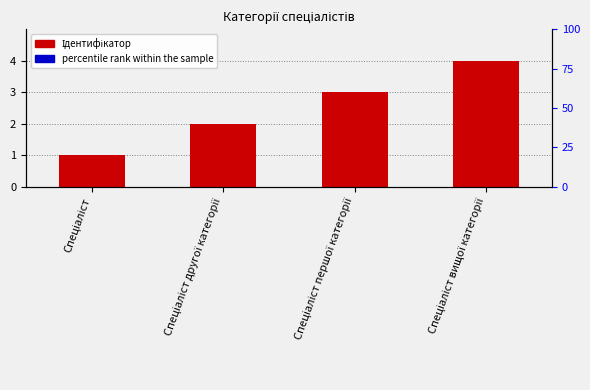

List the series in order of their peak value, highest first.

Ідентифікатор, percentile rank within the sample